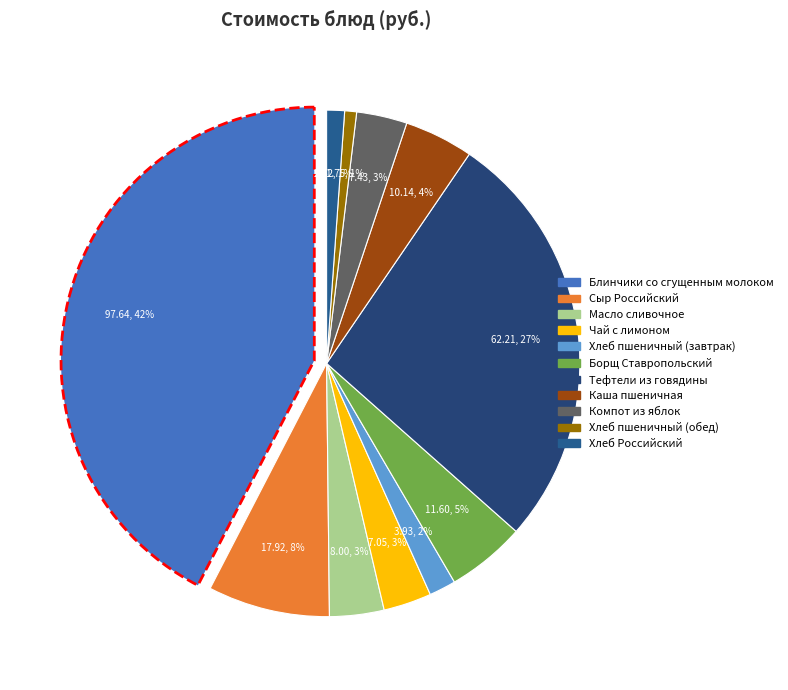

What percentage is NOT represented by Хлеб пшеничный формовой (завтрак)?

98.3%